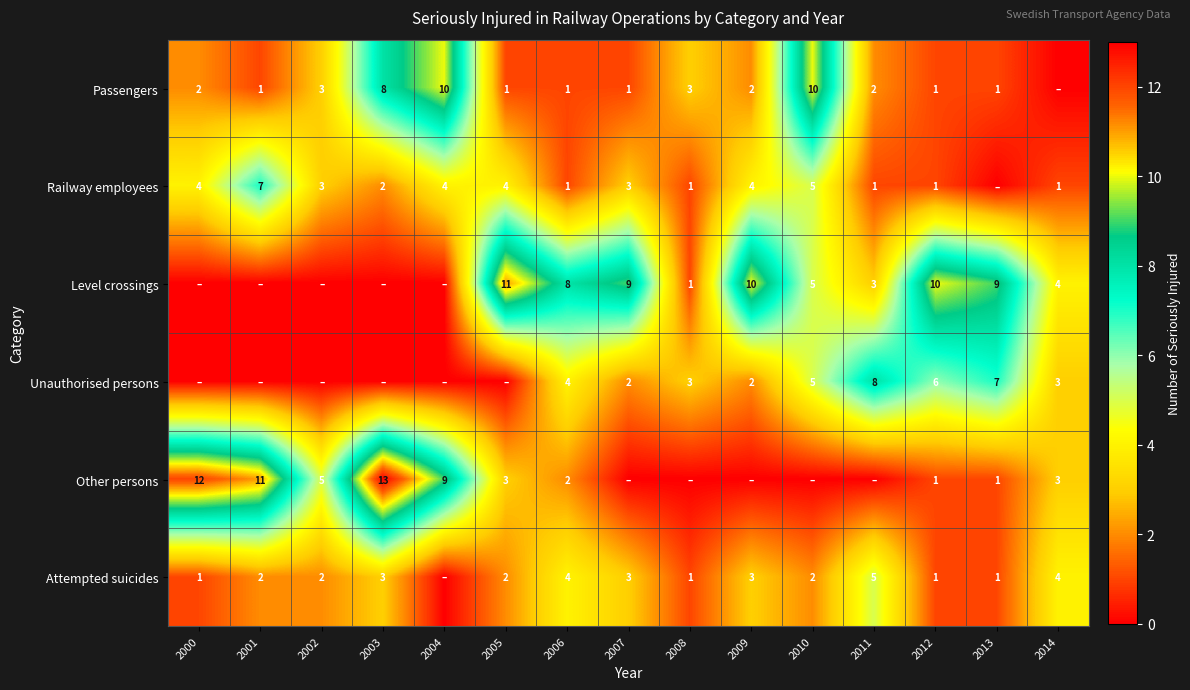

What is the sum of the Attempted suicides values at 2009 and 2012?

4